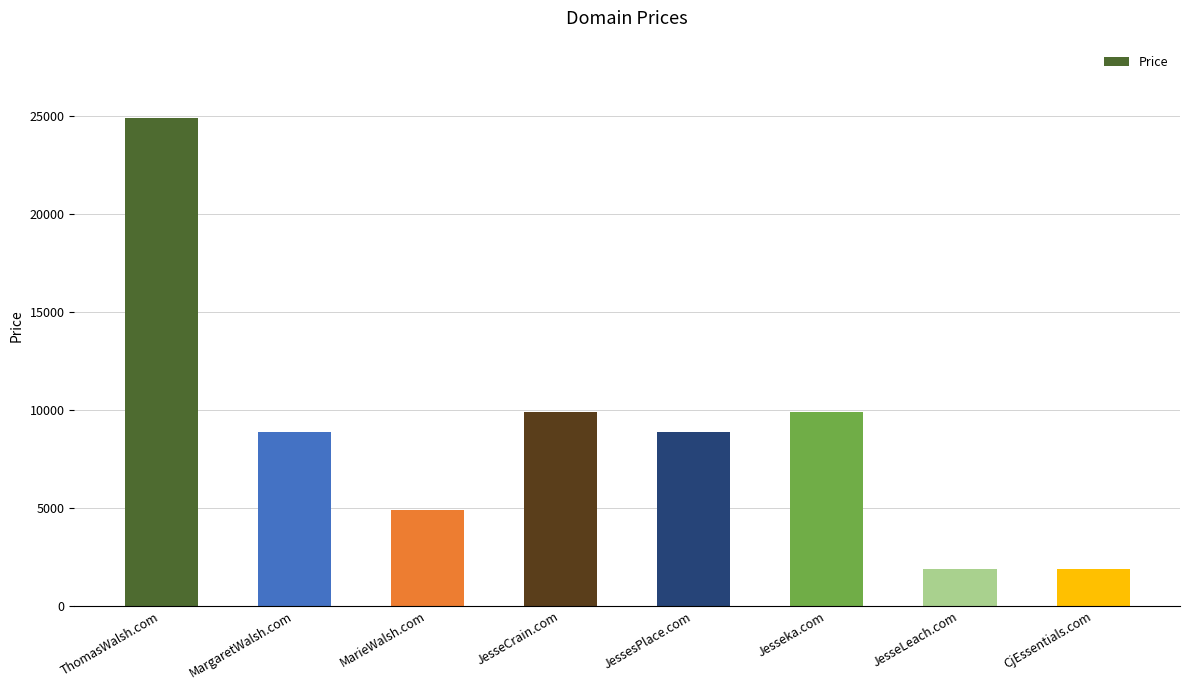

Between MarieWalsh.com and Jesseka.com, which is larger?

Jesseka.com